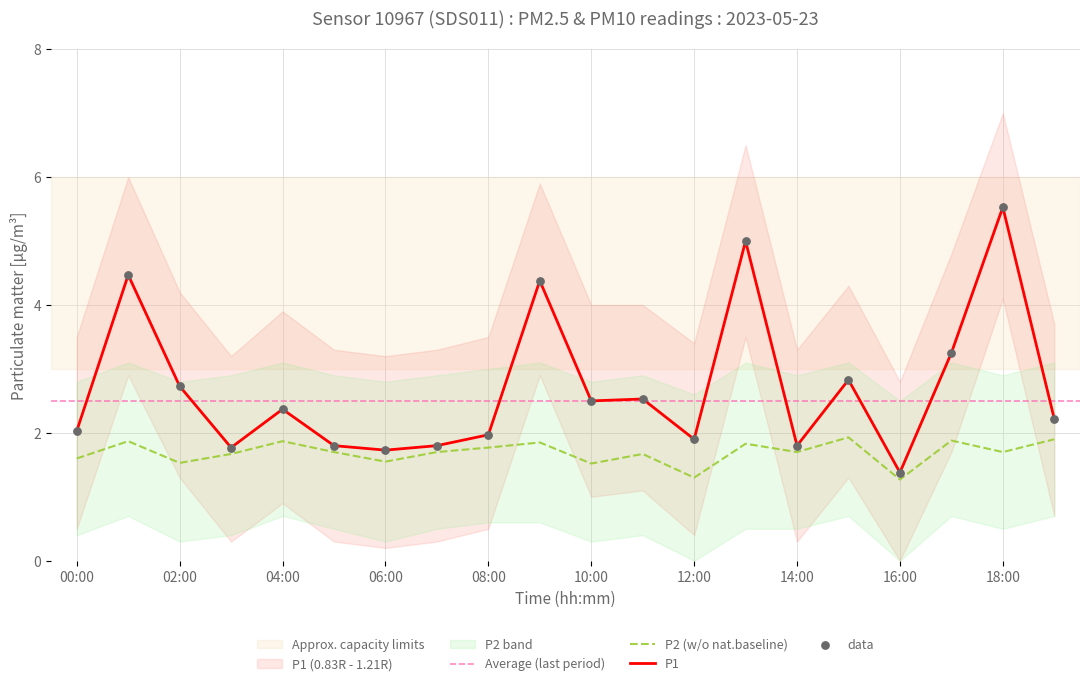

Which series contains the highest Y value?

P1